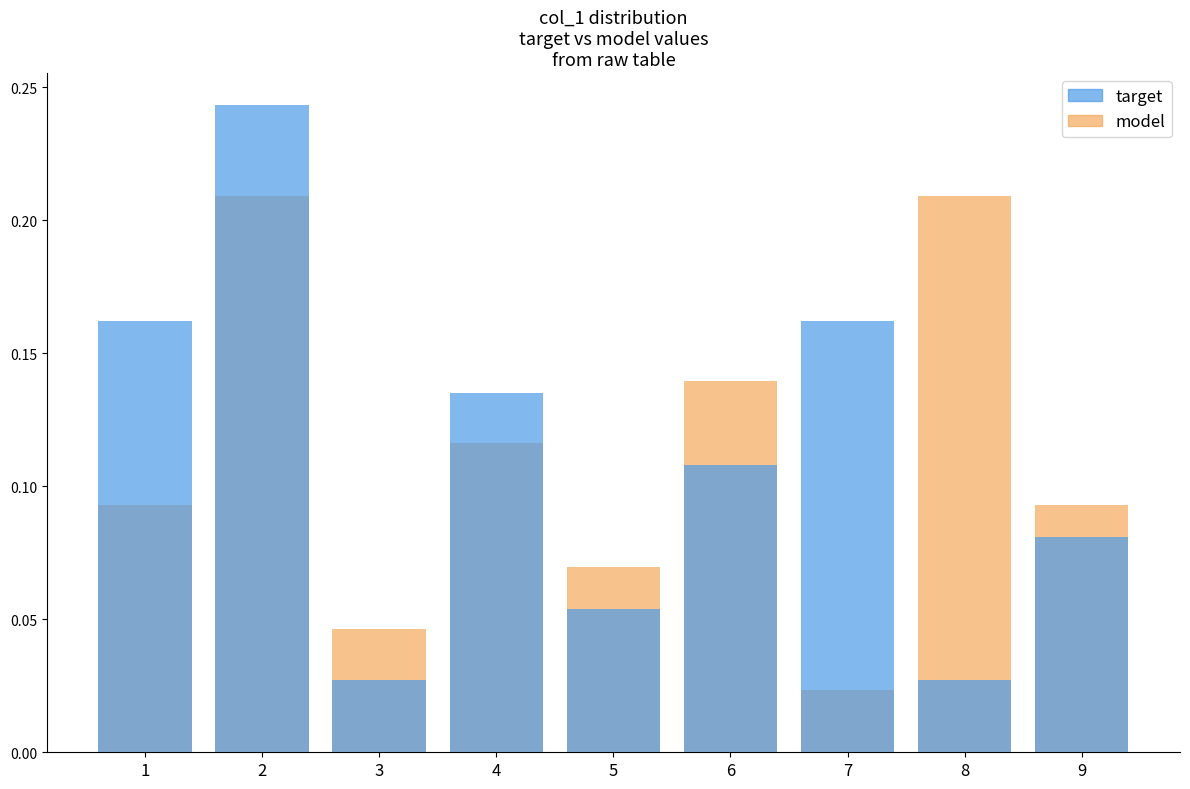

Which series has the largest total across all categories?

target